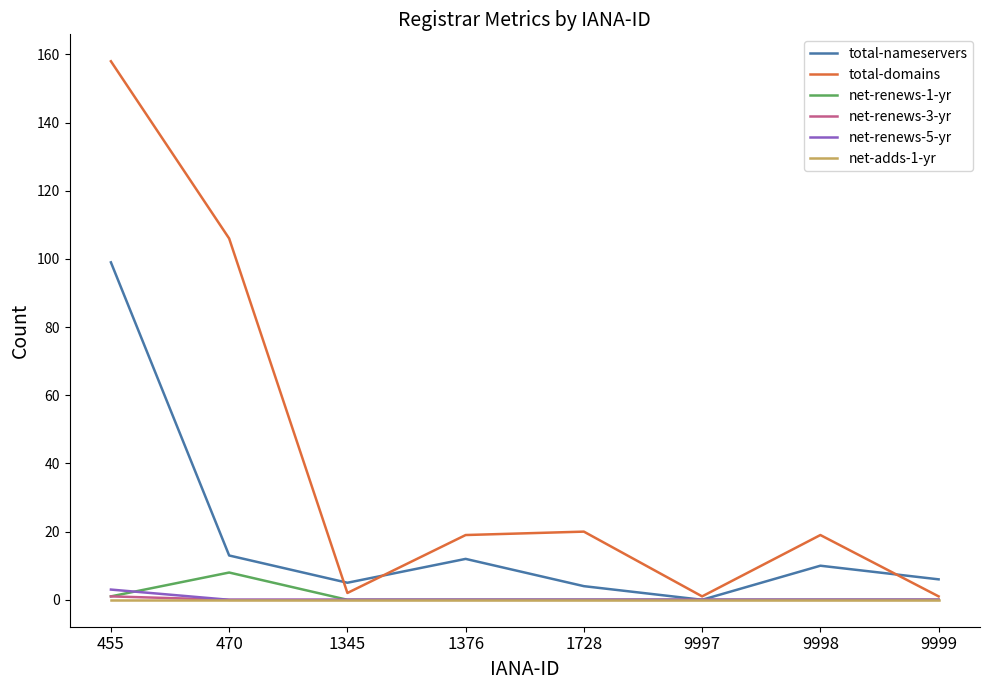

What is the difference between the highest and lowest values at 1376?

19